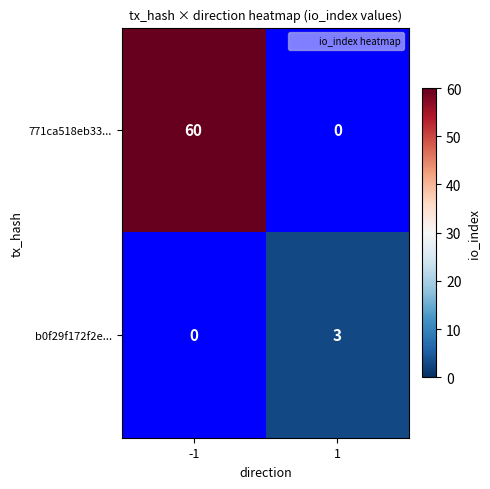

Is it true that b0f29f172f2e... equals 3 at 1?

True